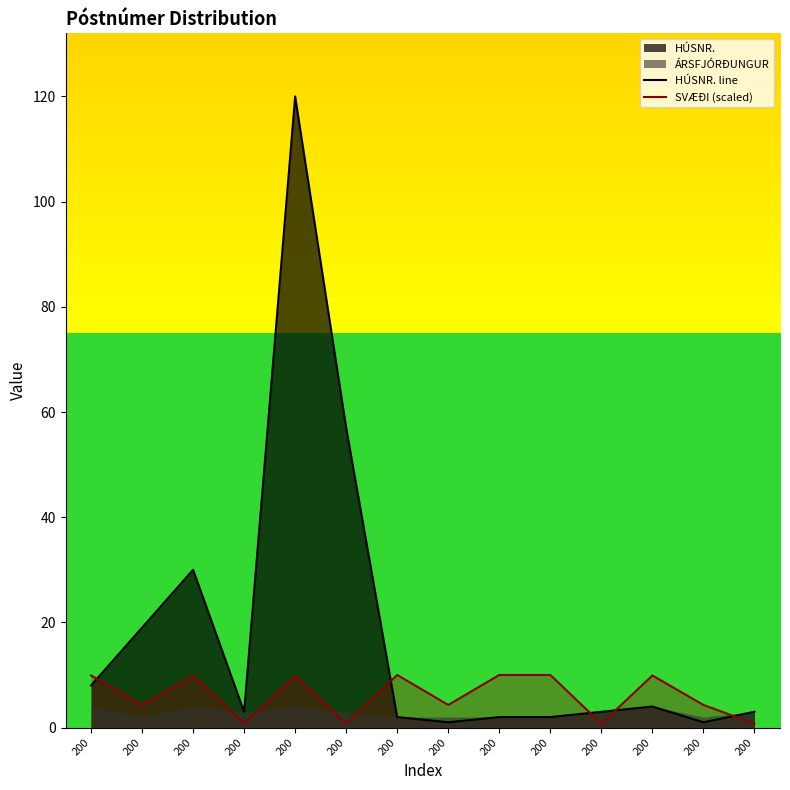

How many categories are shown in the chart?

14